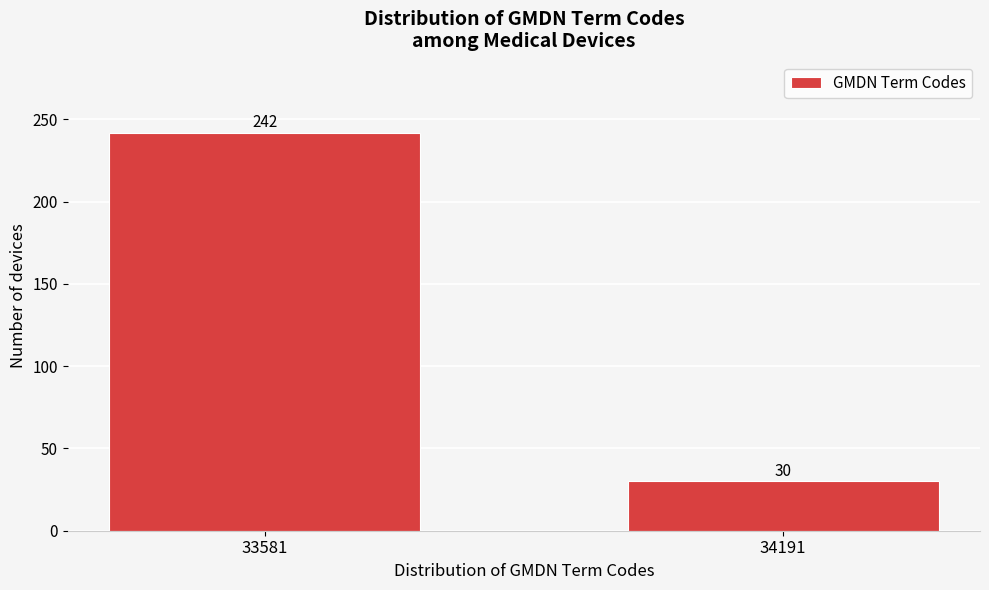

Reading left to right, extract all data points from this chart.

33581=242	34191=30